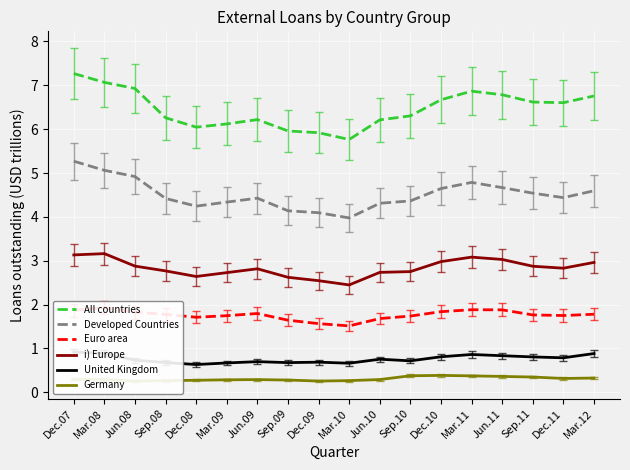

True or false: i) Europe has a value of 3.1 at Dec.07.

True